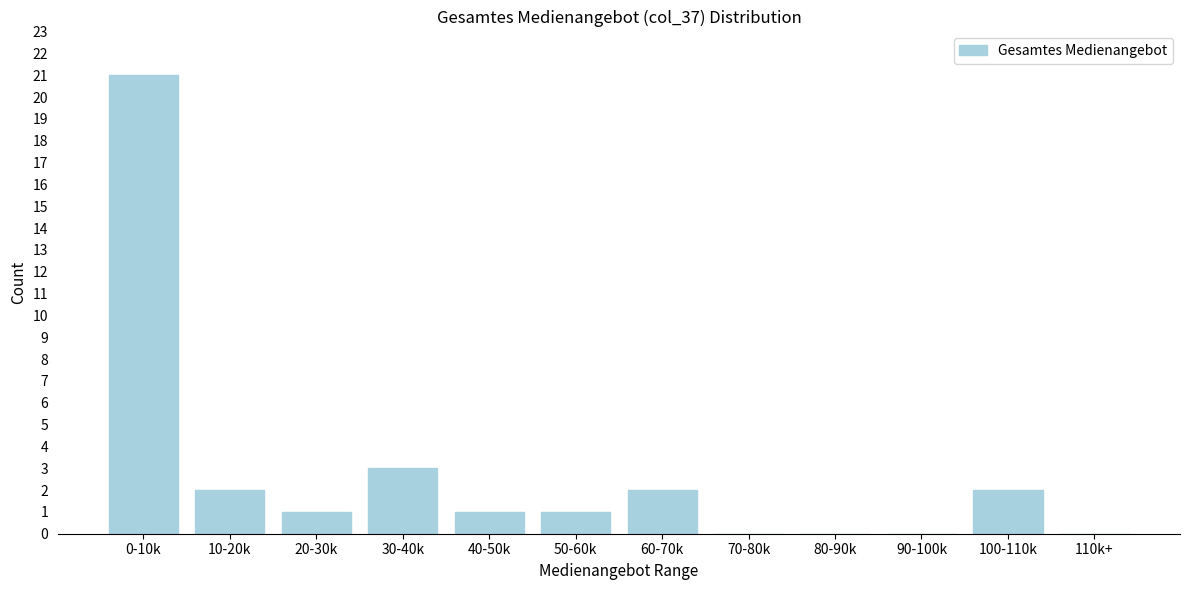

Reading left to right, transcribe all the data shown in this chart.

0-10k=21	10-20k=2	20-30k=1	30-40k=3	40-50k=1	50-60k=1	60-70k=2	70-80k=0	80-90k=0	90-100k=0	100-110k=2	110k+=0